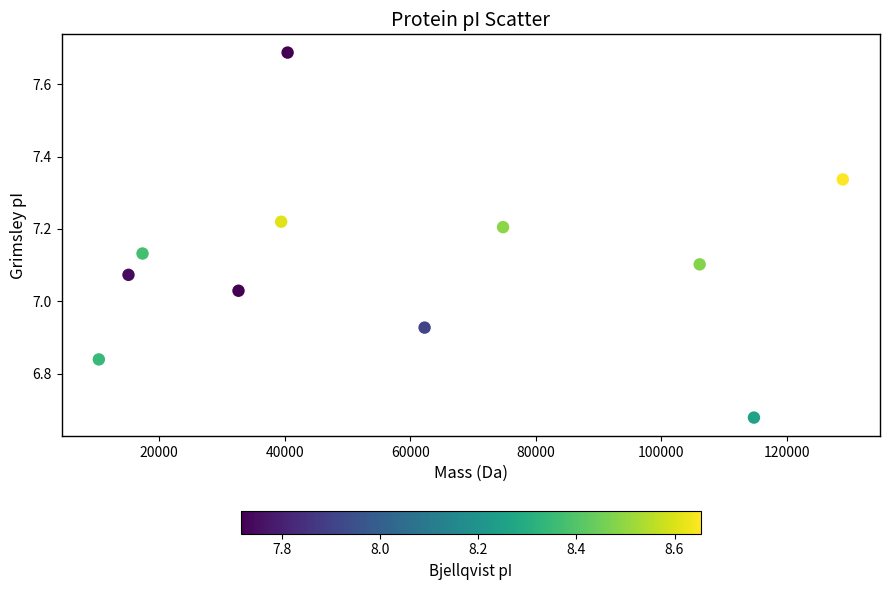

What is the average X value?

58397.2